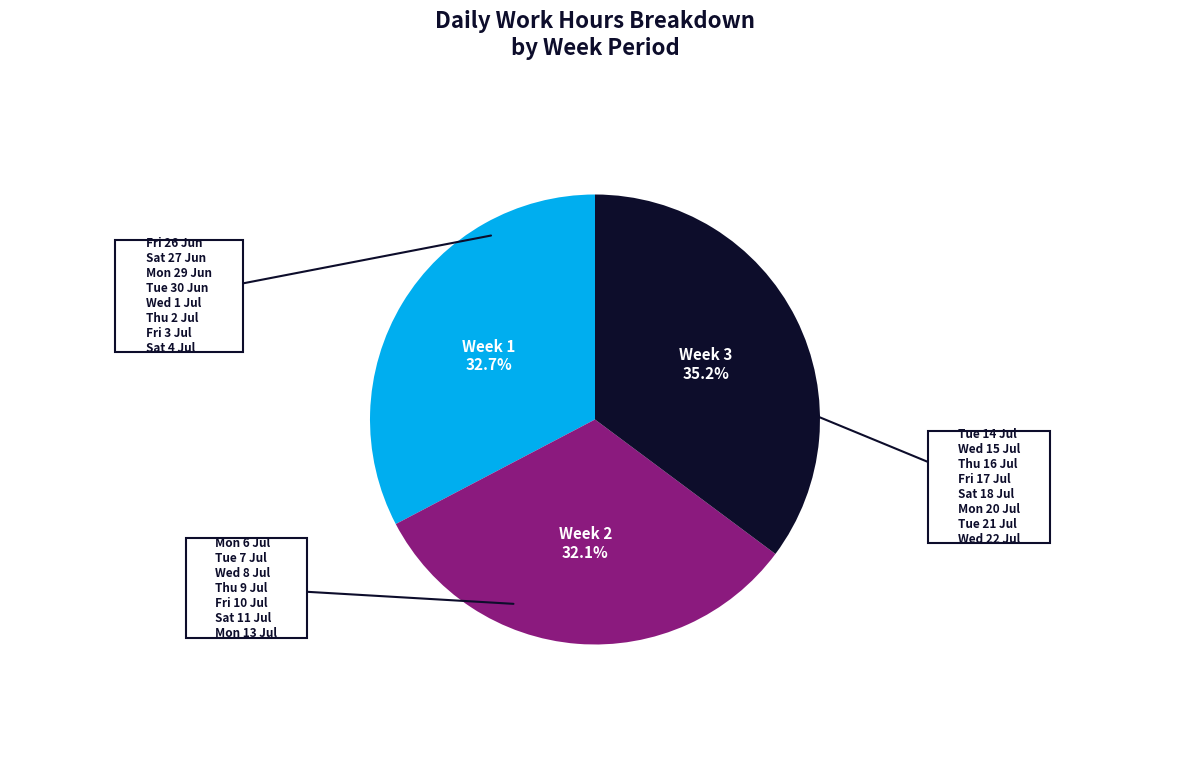

Is there any slice that represents more than half of the pie?

No